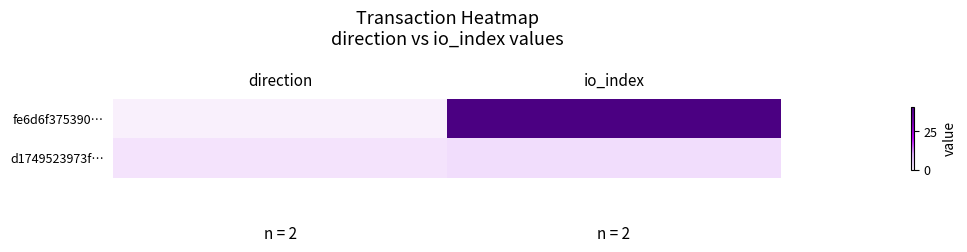

What is the difference between the highest and lowest values at direction?

2